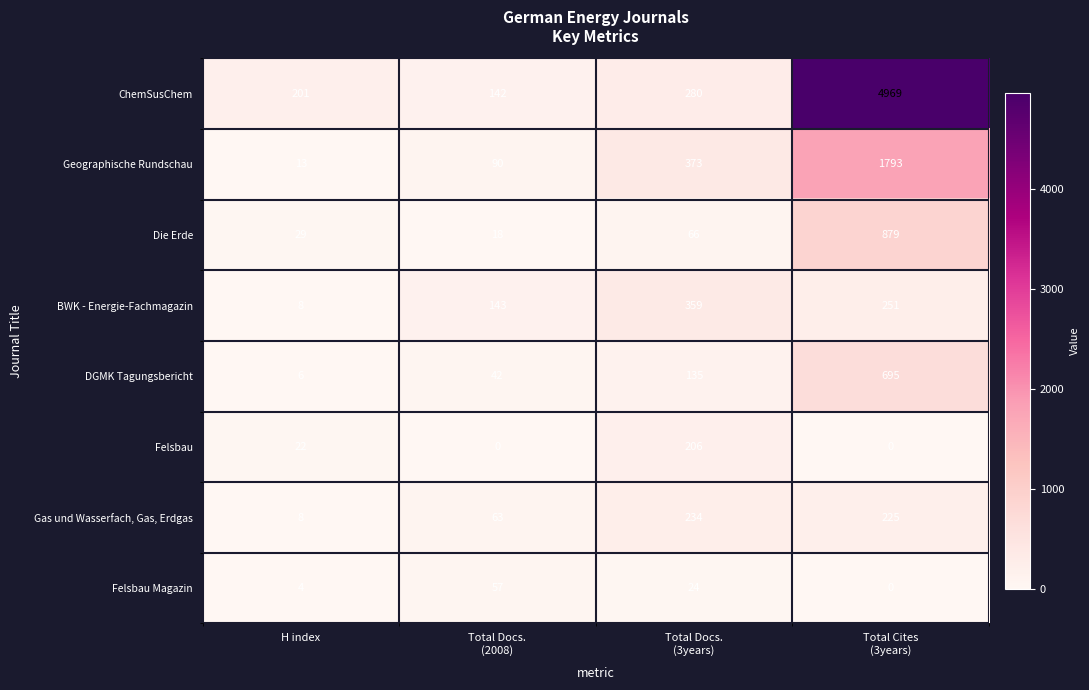

At how many categories does at least one series exceed 4564?

1